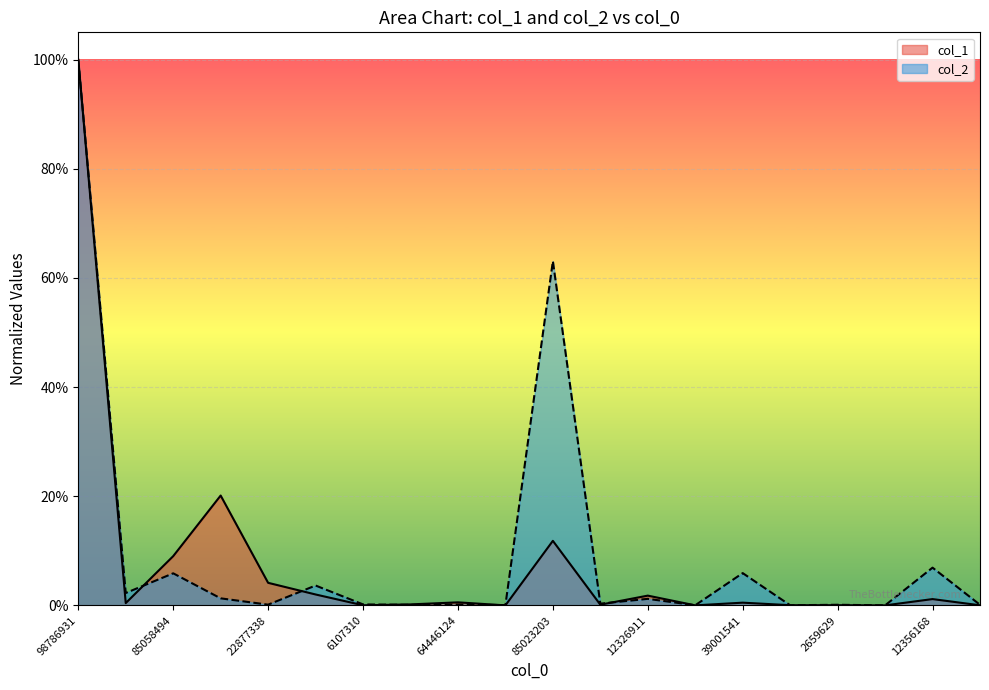

What is the difference between the col_2 values at 85058494 and 6107310?

0.1